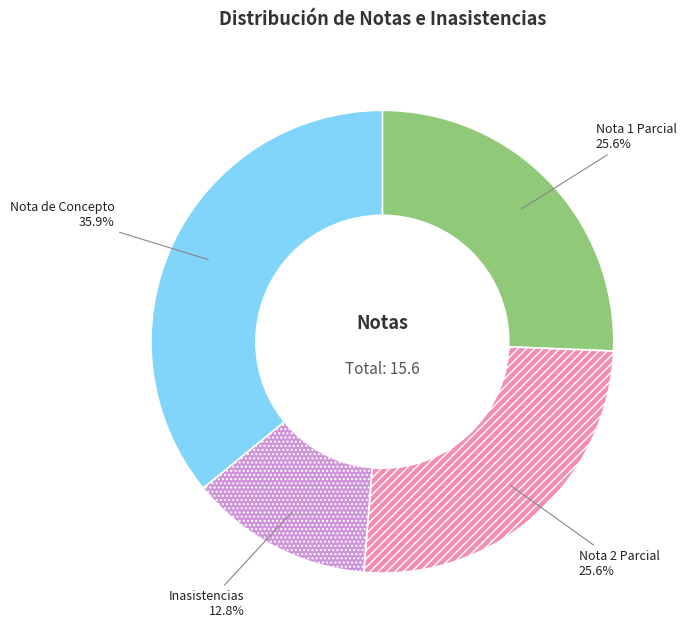

Does Nota de Concepto represent more than half of the total?

No